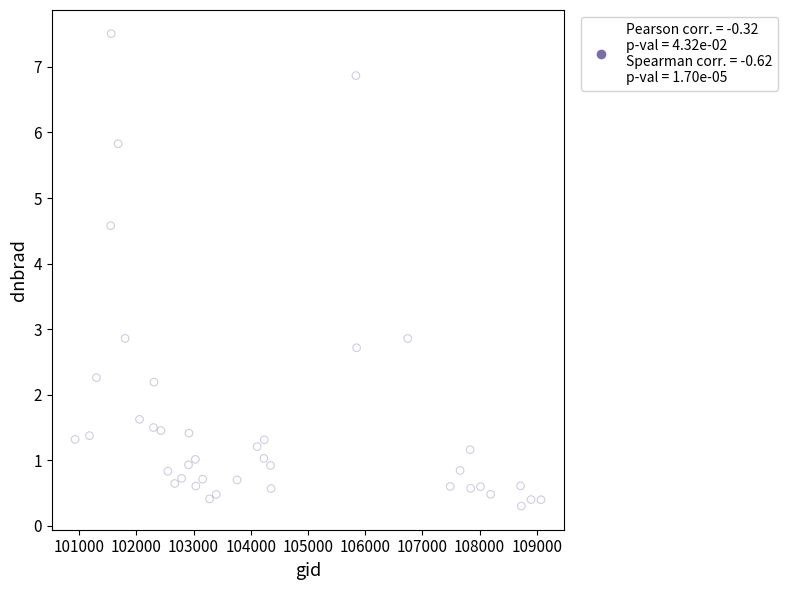

What is the range of X values (max minus min)?

8142.0